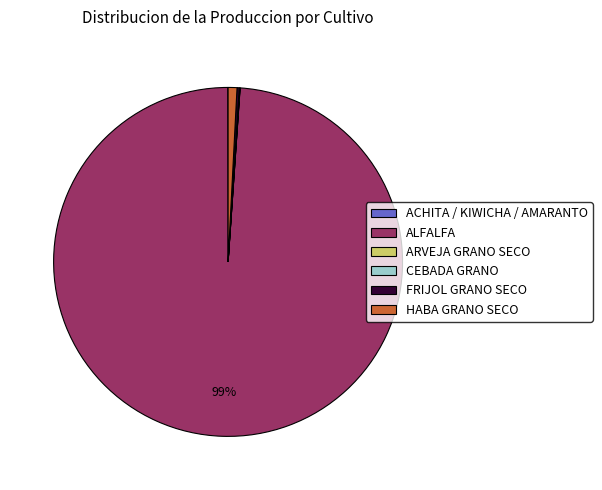

Does ALFALFA represent more than half of the total?

Yes